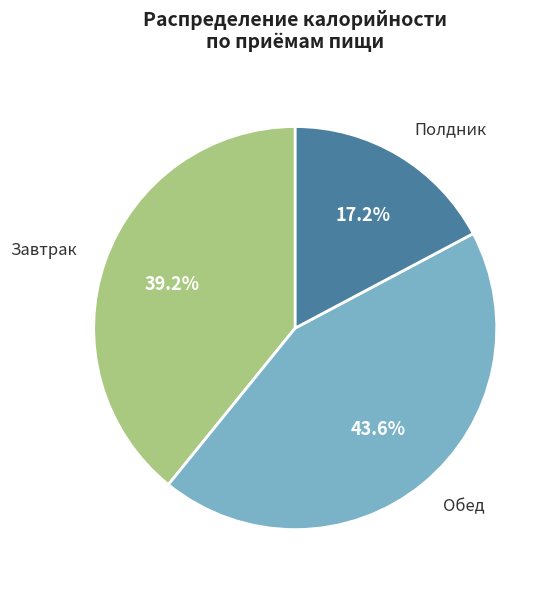

Does any single category account for the majority?

No